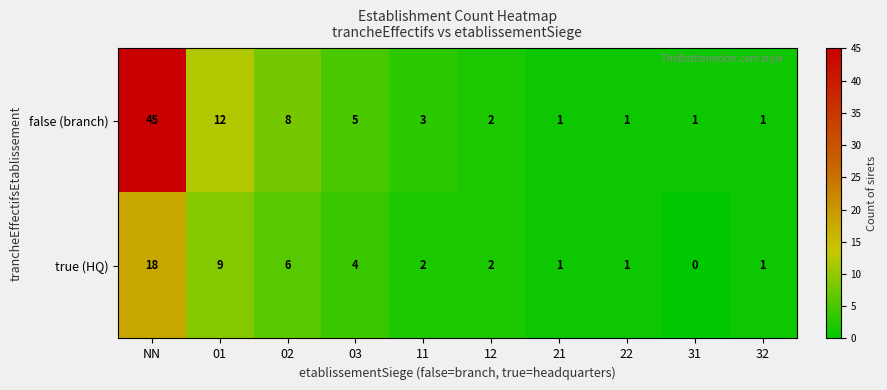

What is the total value across all series at 03?

9